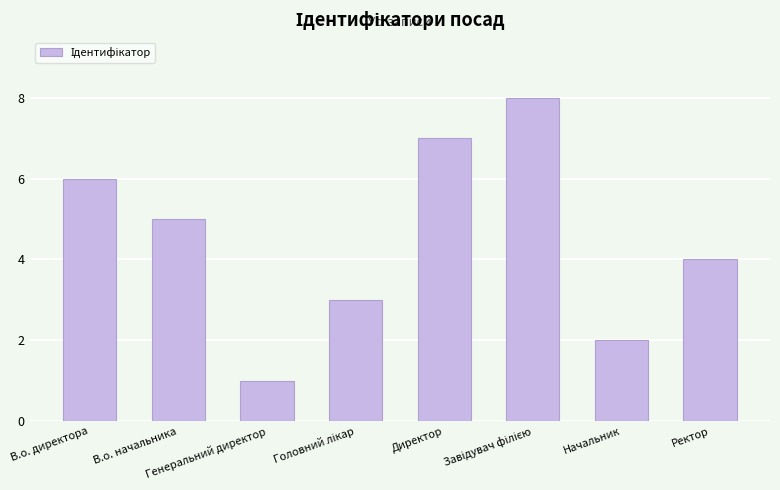

Where does the data first go above 5?

В.о. директора